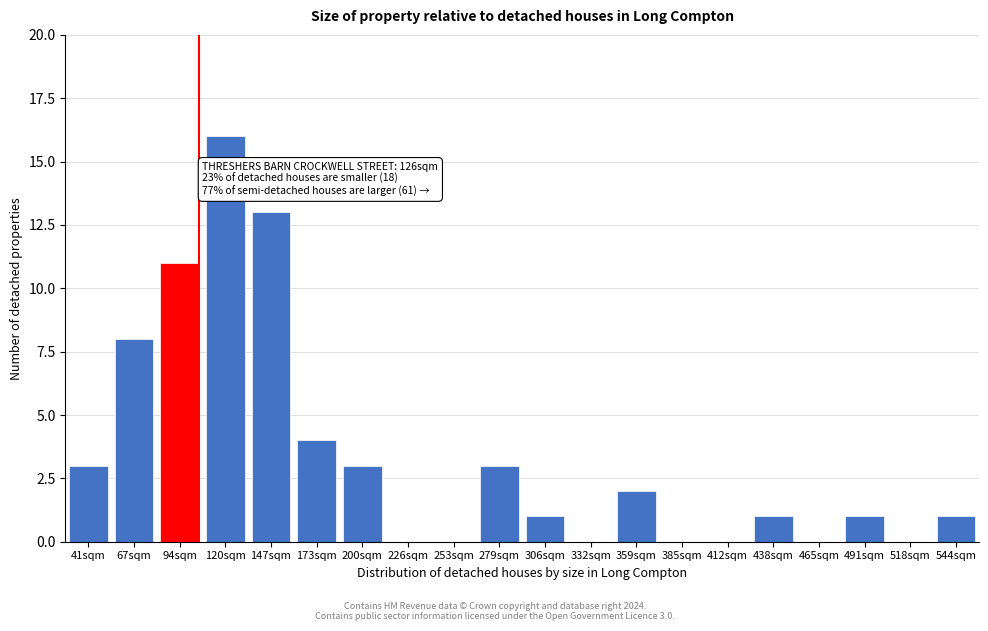

Reading left to right, transcribe all the data shown in this chart.

41sqm=3	67sqm=8	94sqm=11	120sqm=16	147sqm=13	173sqm=4	200sqm=3	226sqm=0	253sqm=0	279sqm=3	306sqm=1	332sqm=0	359sqm=2	385sqm=0	412sqm=0	438sqm=1	465sqm=0	491sqm=1	518sqm=0	544sqm=1